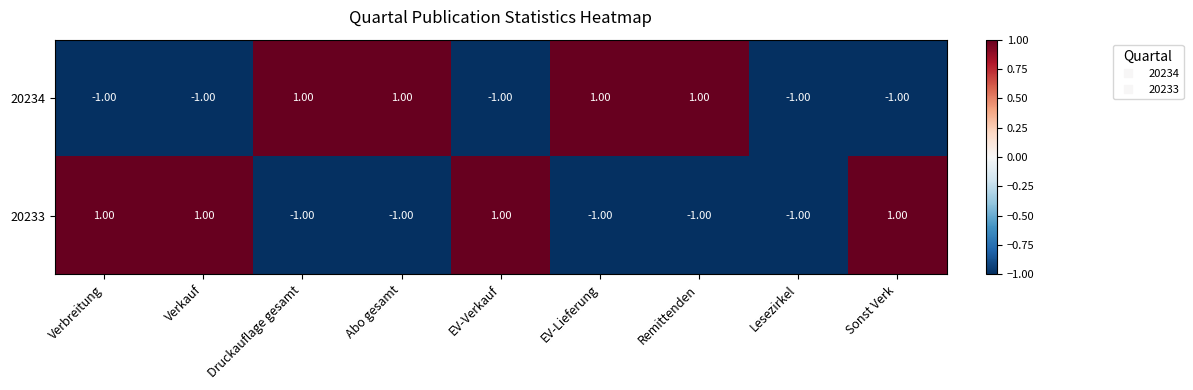

Which series changed the most between EV-Verkauf and Lesezirkel?

20233